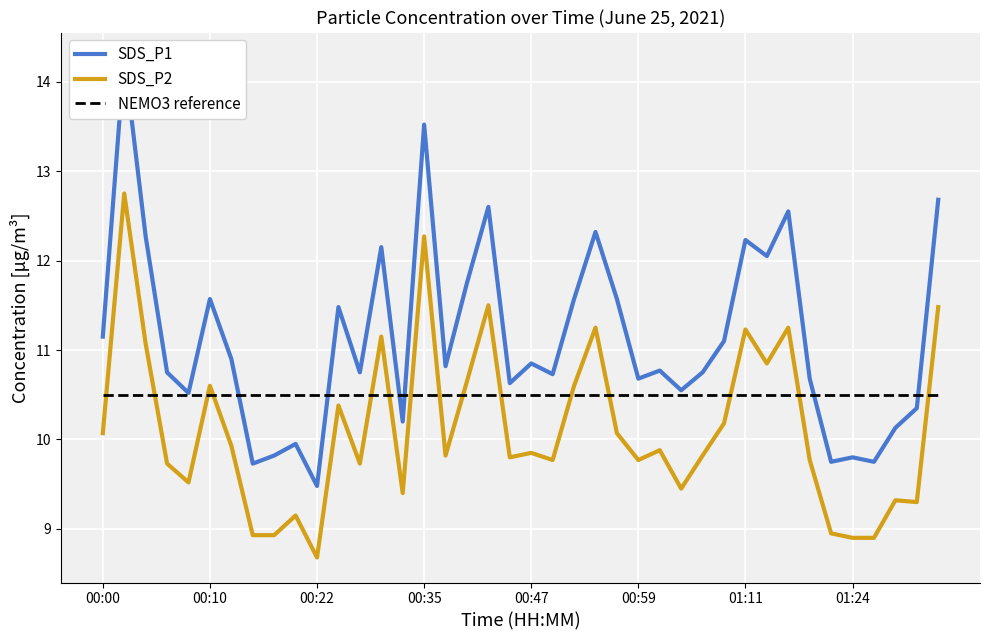

True or false: SDS_P1 and SDS_P2 cross at least once.

False